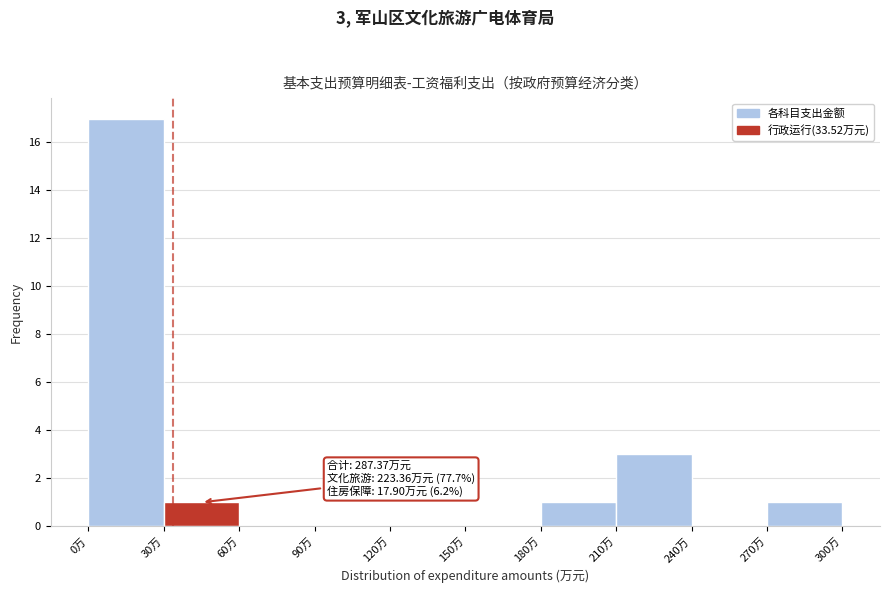

Over which range of the x-axis is the bar tallest?

0 to 30